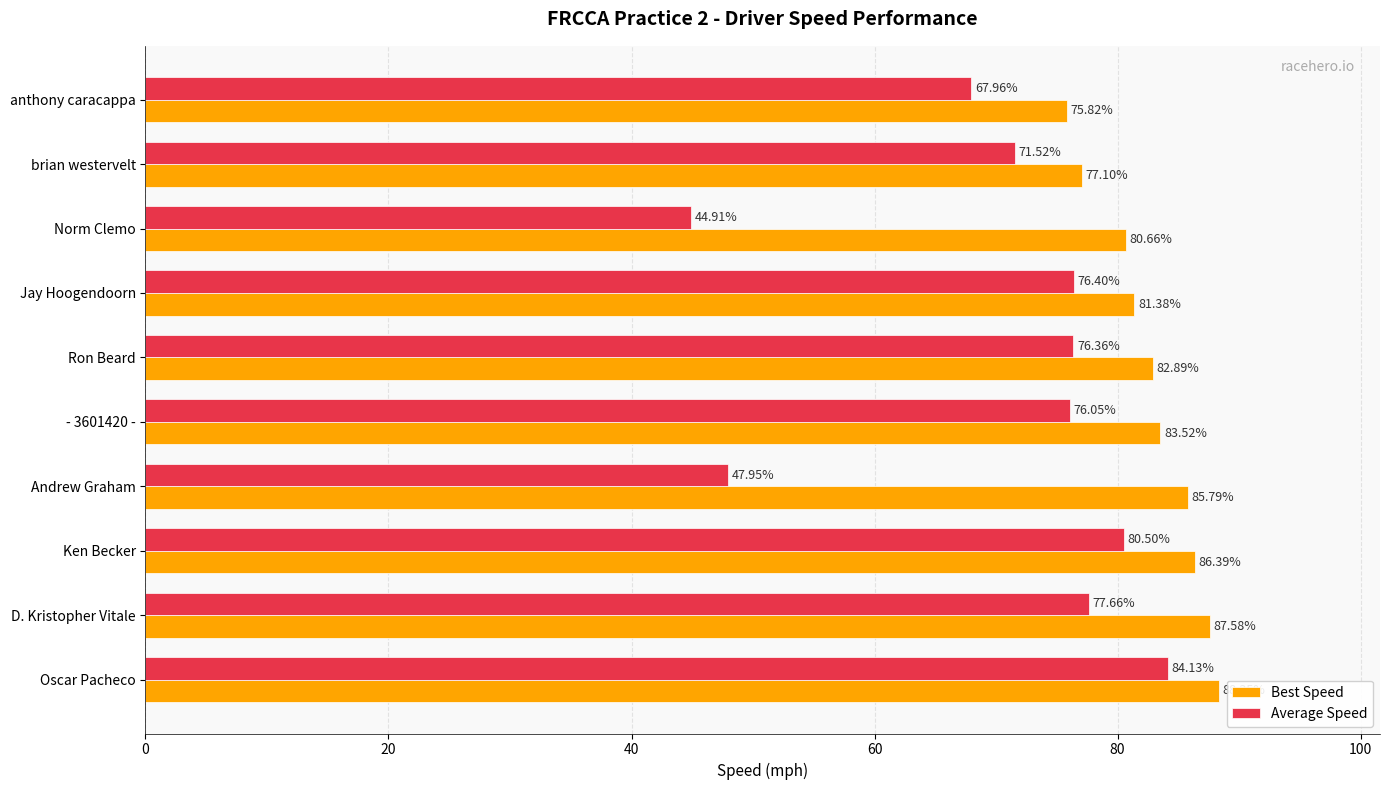

Which series has the widest spread of values?

Average Speed